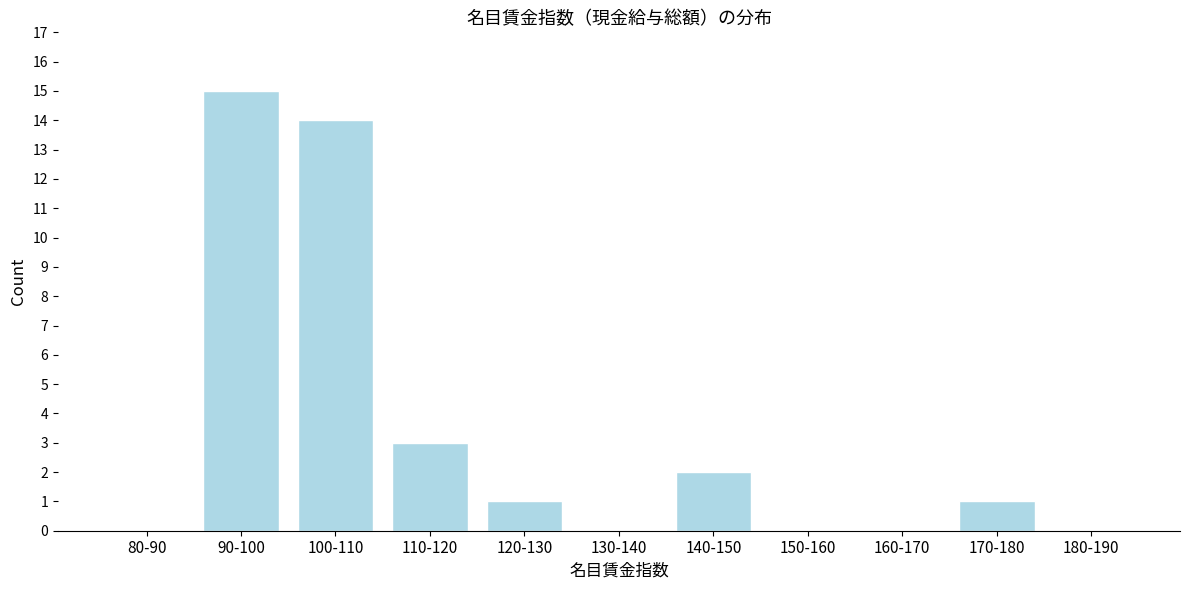

Reading left to right, what are all the values shown in this chart?

80-90=0	90-100=15	100-110=14	110-120=3	120-130=1	130-140=0	140-150=2	150-160=0	160-170=0	170-180=1	180-190=0